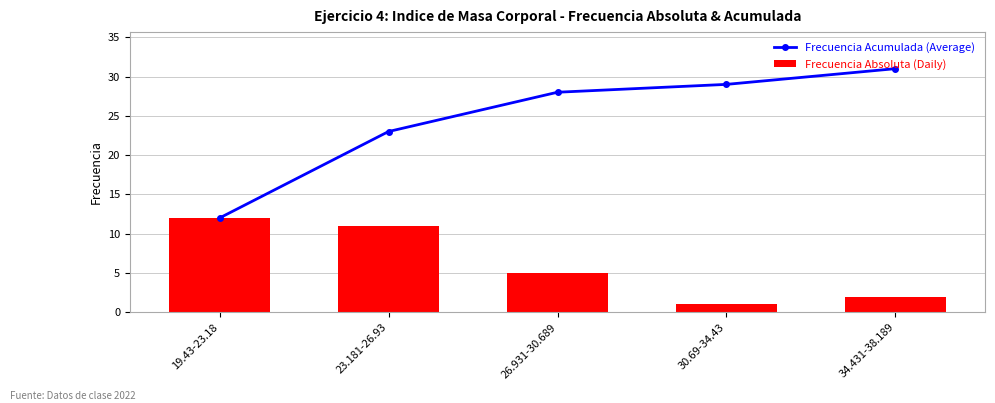

What is the total value across all series at 26.931-30.689?

33